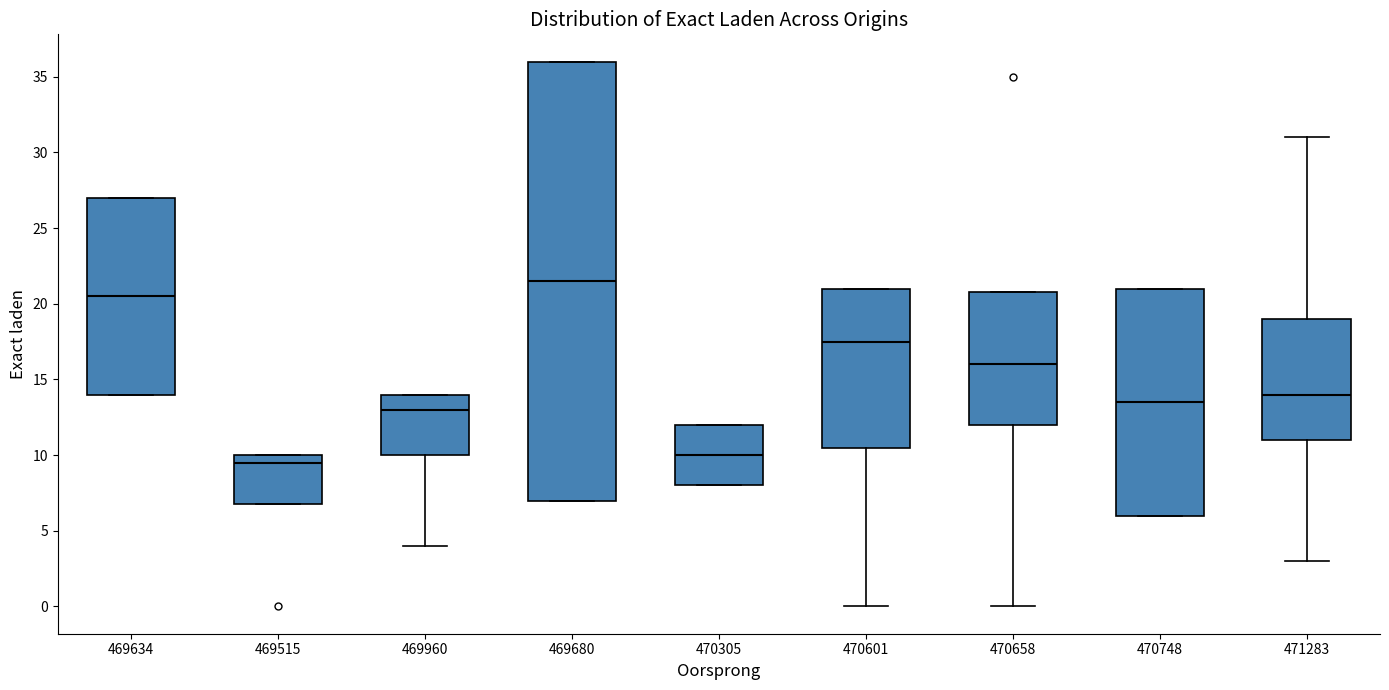

Reading left to right, transcribe this box plot: for each box, give where its median line is, the range the box spans, and where its two whiskers end, as read against the y-axis. The values are not printed on the chart, so give them approximately, as read against the axis.

469634: median 20.5, box 14.0 to 27.0, whiskers 14.0 to 27.0
469515: median 9.5, box 7.0 to 10.0, whiskers 7.0 to 10.0
469960: median 13.0, box 10.0 to 14.0, whiskers 4.0 to 14.0
469680: median 21.5, box 7.0 to 36.0, whiskers 7.0 to 36.0
470305: median 10.0, box 8.0 to 12.0, whiskers 8.0 to 12.0
470601: median 17.5, box 10.5 to 21.0, whiskers 0.0 to 21.0
470658: median 16.0, box 12.0 to 21.0, whiskers 0.0 to 21.0
470748: median 13.5, box 6.0 to 21.0, whiskers 6.0 to 21.0
471283: median 14.0, box 11.0 to 19.0, whiskers 3.0 to 31.0